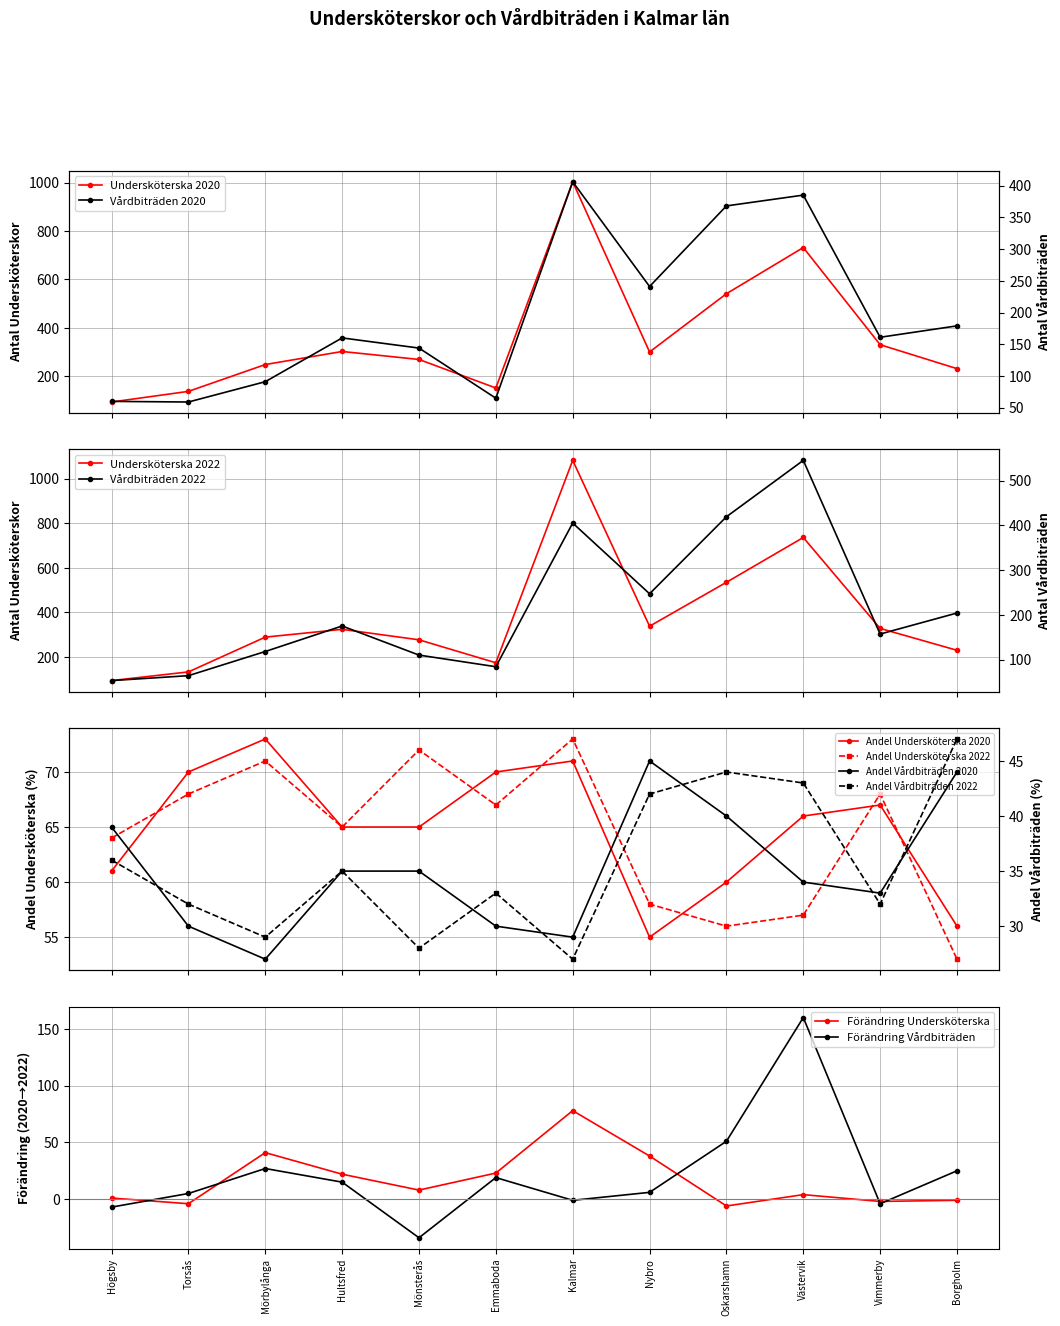

True or false: Vårdbiträden 2022 and Undersköterska 2022 cross at least once.

False